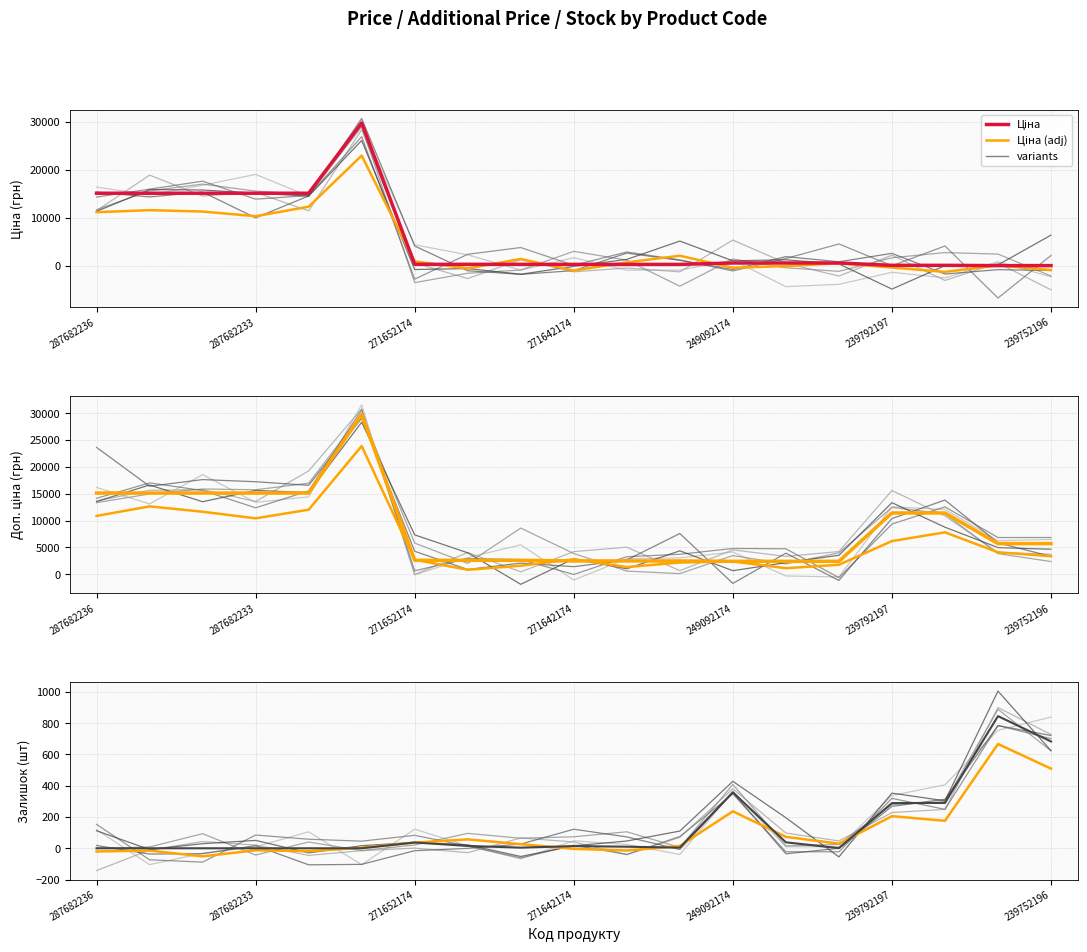

What is the maximum value shown in the chart?

29747.2